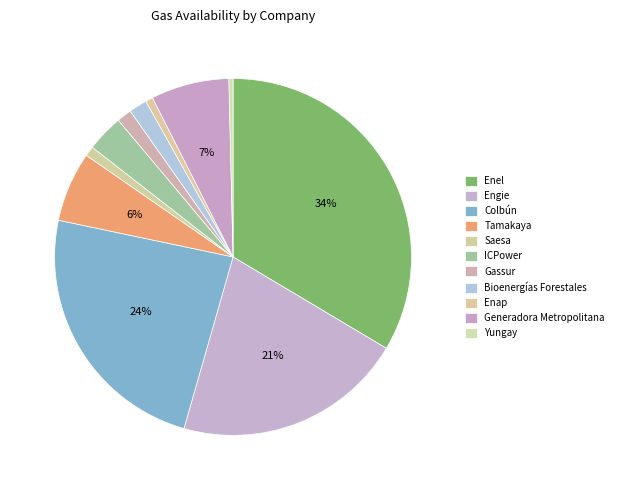

How many slices are in this pie chart?

11